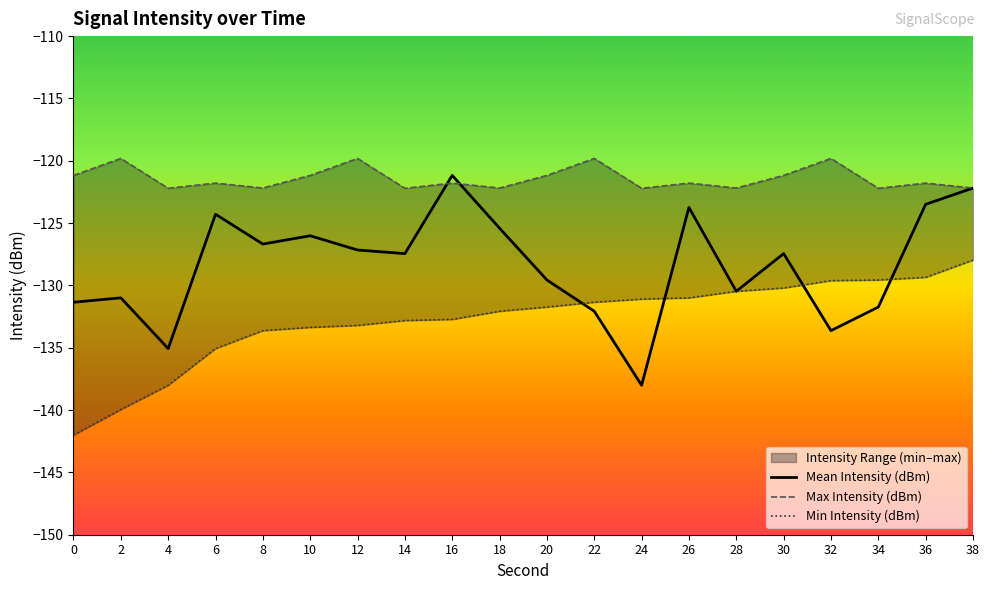

Where do Min Intensity (dBm) and Mean Intensity (dBm) first cross each other?

20 and 22